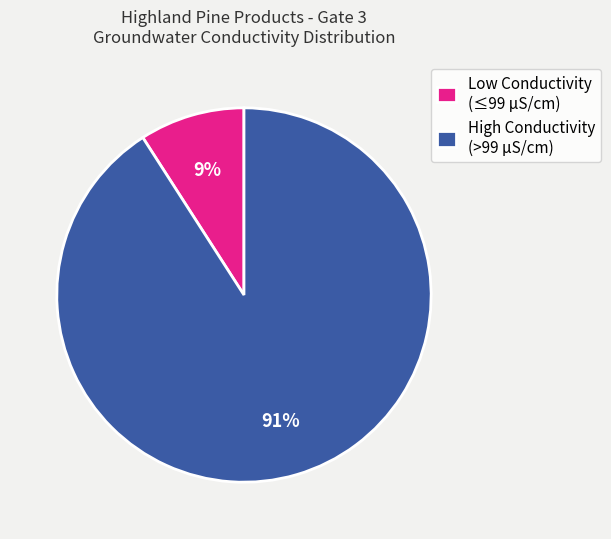

Which has a higher value, High Conductivity (>99 µS/cm) or Low Conductivity (≤99 µS/cm)?

High Conductivity (>99 µS/cm)